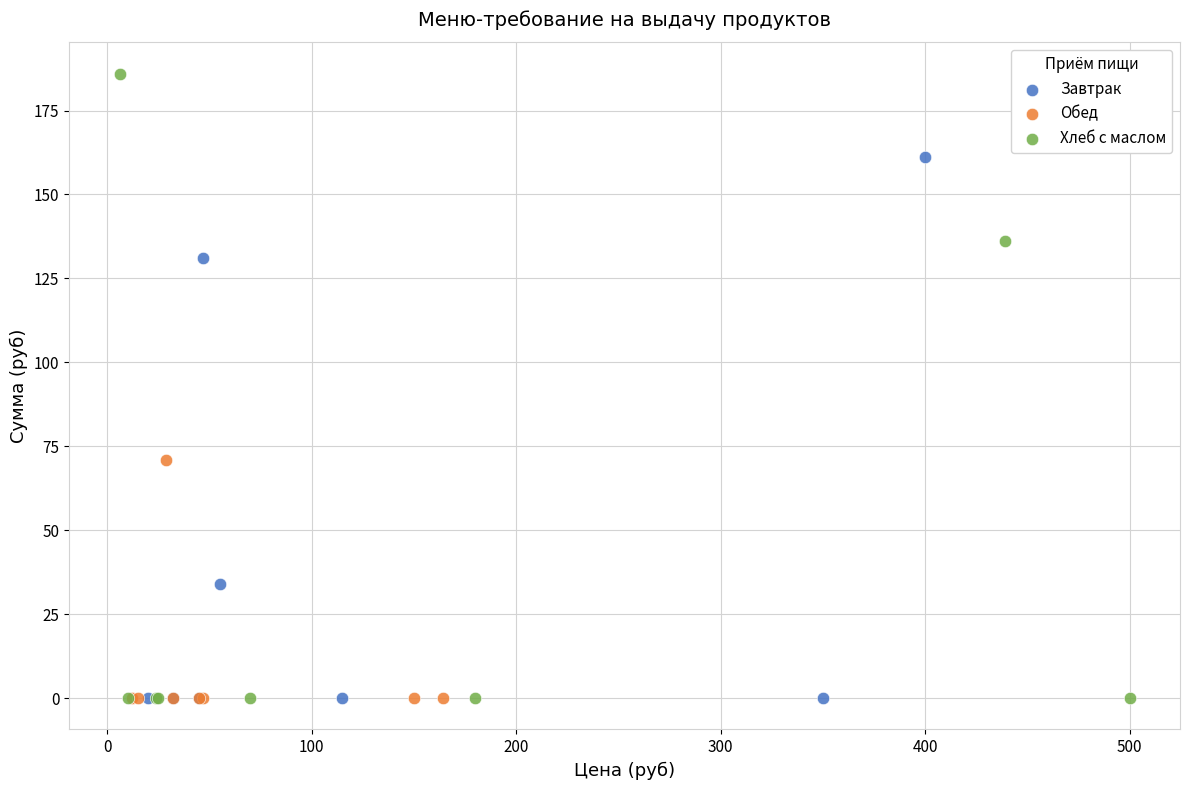

Which series reaches the maximum Y coordinate?

Хлеб с маслом